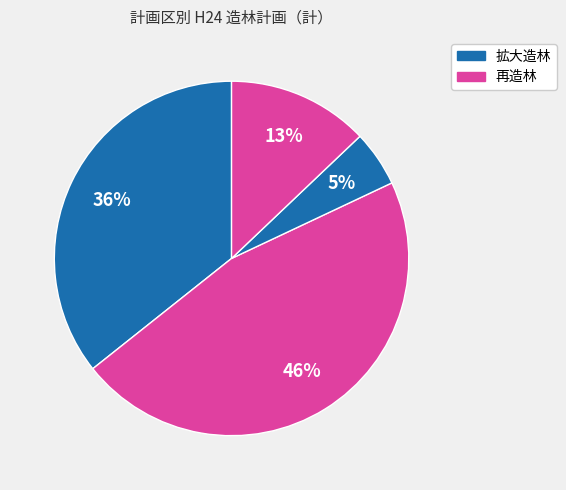

How many slices are in this pie chart?

4